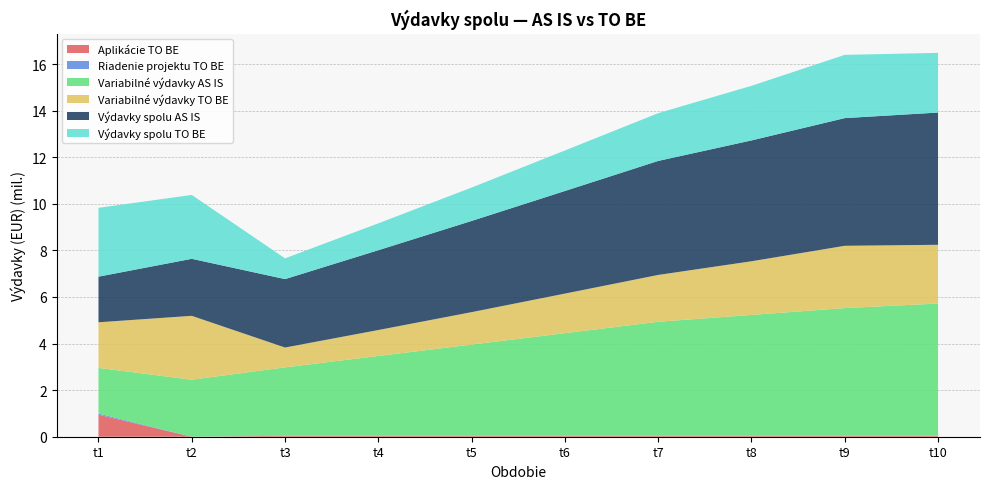

Reading left to right, what are all the values shown in this chart?

Aplikácie TO BE: t1=946800	t2=0	t3=40425	t4=40425	t5=40425	t6=40425	t7=40425	t8=40425	t9=40425	t10=40425
Riadenie projektu TO BE: t1=49500	t2=0	t3=0	t4=0	t5=0	t6=0	t7=0	t8=0	t9=0	t10=0
Variabilné výdavky AS IS: t1=1958890	t2=2448568	t3=2938068	t4=3427301	t5=3916534	t6=4405945	t7=4895356	t8=5189056	t9=5482756	t10=5678556
Variabilné výdavky TO BE: t1=1958890	t2=2742268	t3=851240	t4=1113780	t5=1392420	t6=1699300	t7=2011180	t8=2304080	t9=2675080	t10=2522080
Výdavky spolu AS IS: t1=1958890	t2=2448568	t3=2938068	t4=3427301	t5=3916534	t6=4405945	t7=4895356	t8=5189056	t9=5482756	t10=5678556
Výdavky spolu TO BE: t1=2955190	t2=2742268	t3=891665	t4=1154205	t5=1432845	t6=1739725	t7=2051605	t8=2344505	t9=2715505	t10=2562505